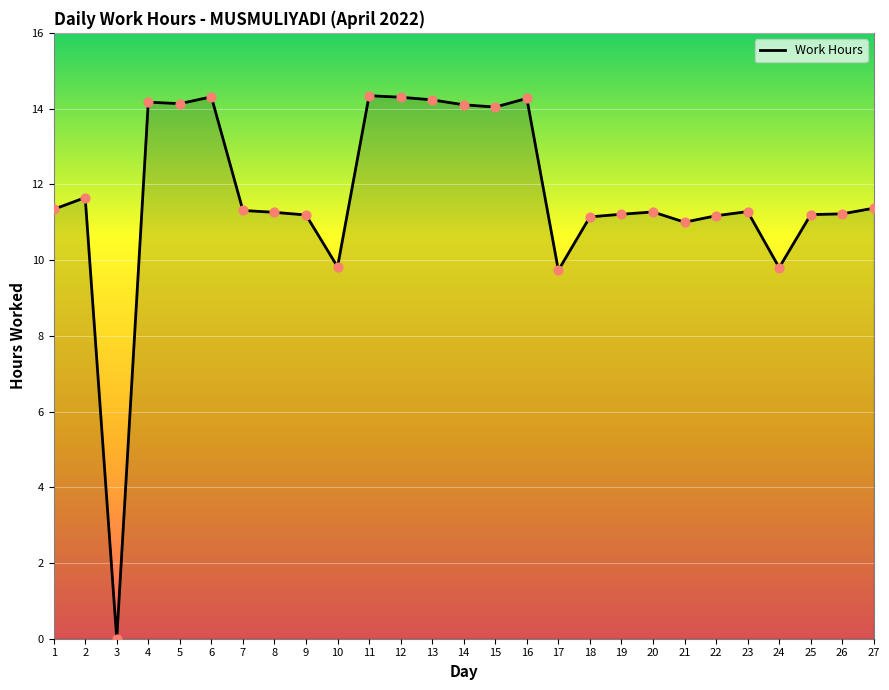

Between 19 and 17, which is larger?

19